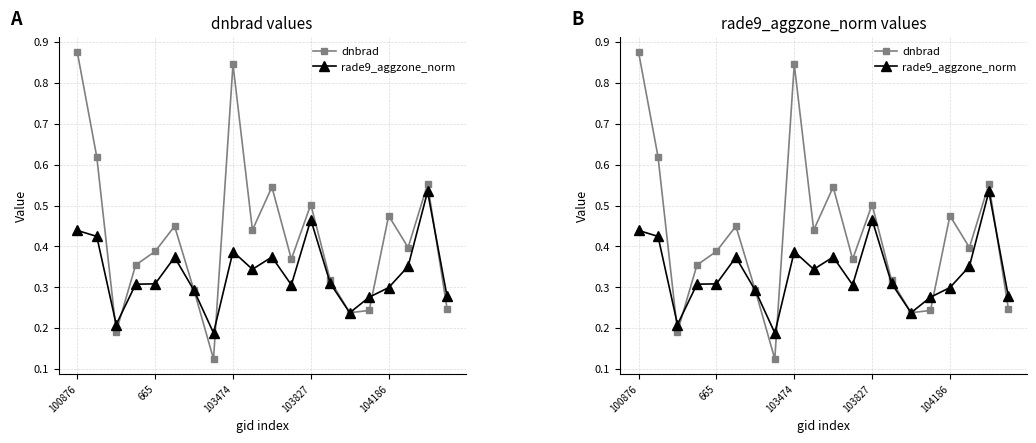

Does the chart have visible grid lines?

Yes